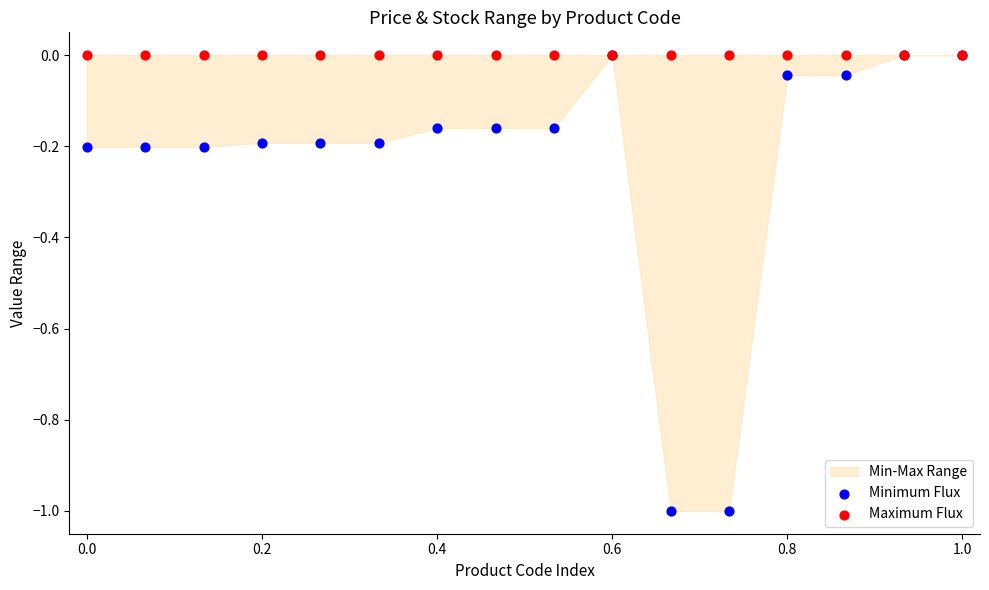

Which series has the largest Y range (max minus min)?

Minimum Flux